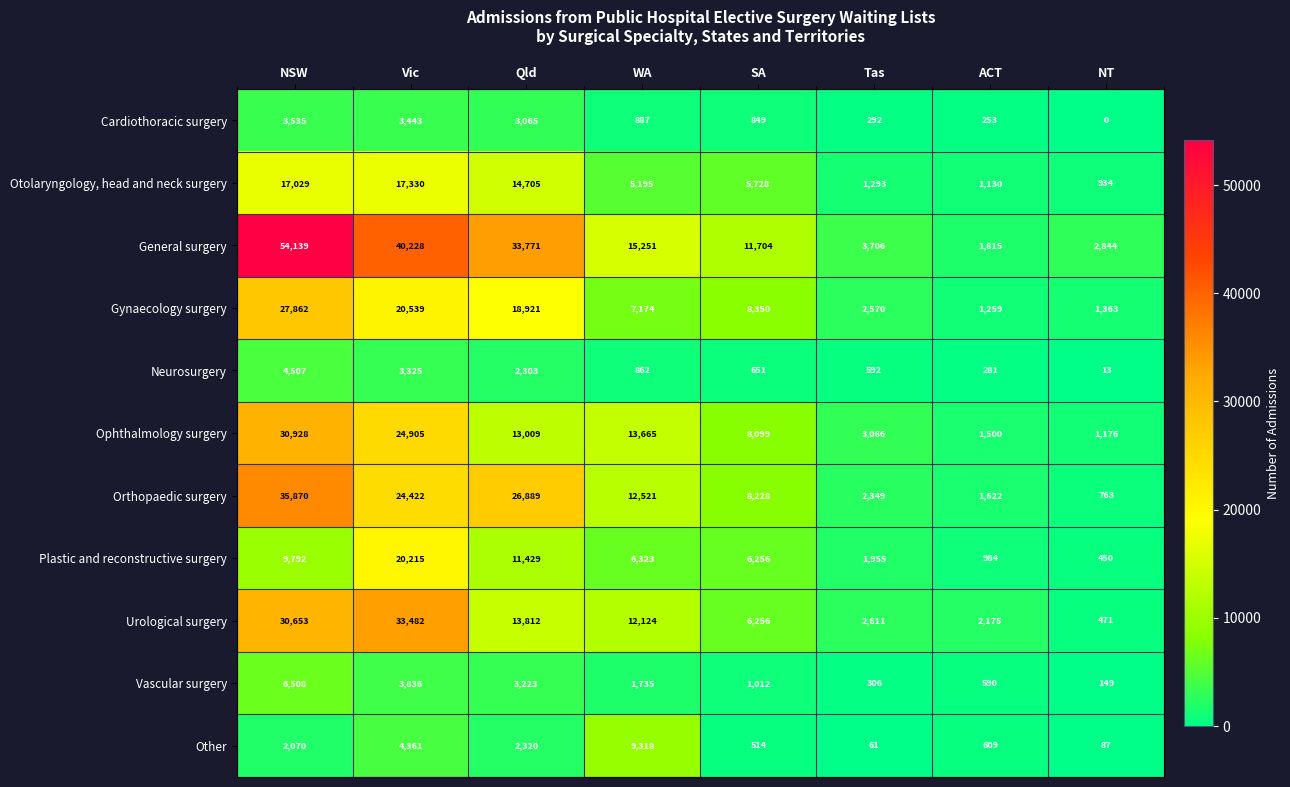

What is the difference between the Plastic and reconstructive surgery values at Qld and ACT?

10445